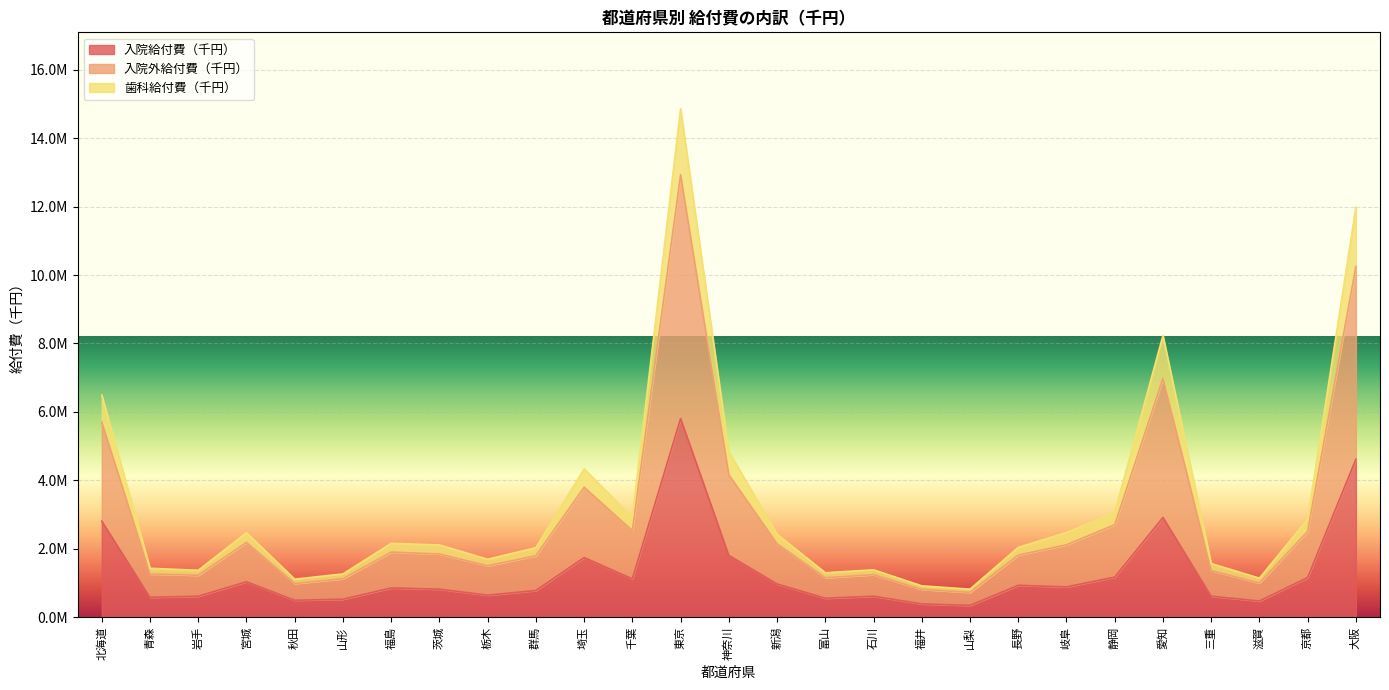

Where is the first local maximum for 入院外給付費（千円）?

宮城